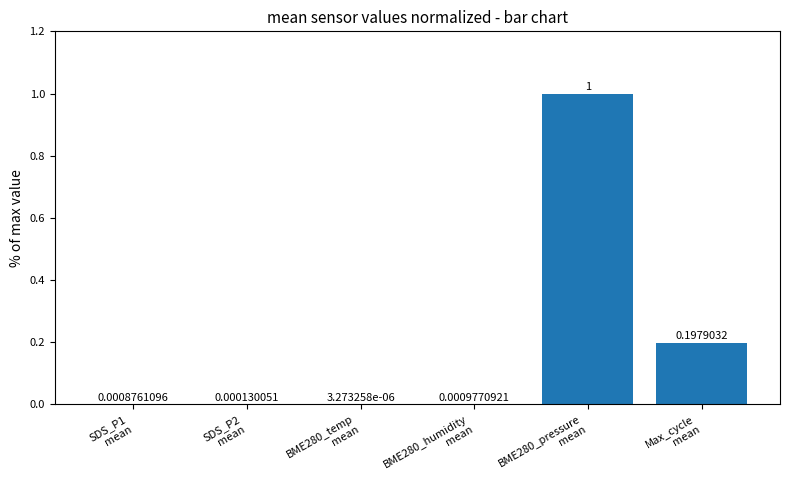

Is it true that the value at Max_cycle
mean is 0.3?

False